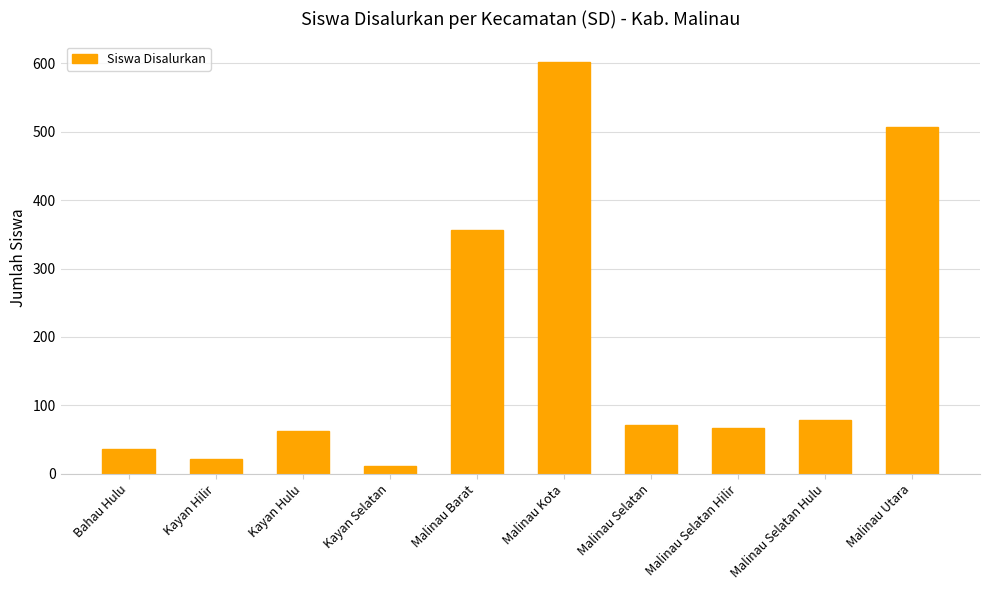

What is the value of the 6th bar from the left?

602